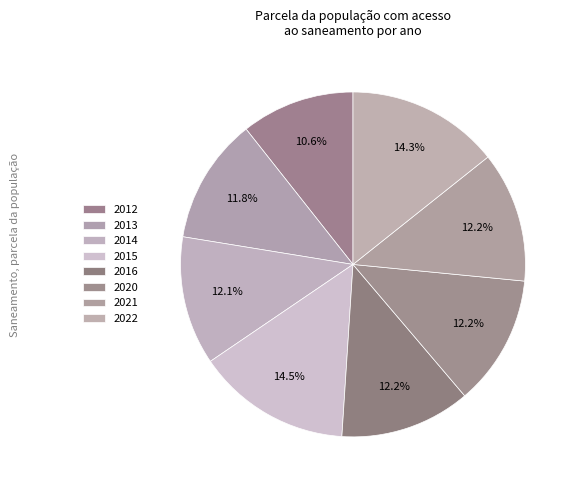

How many slices are in this pie chart?

8